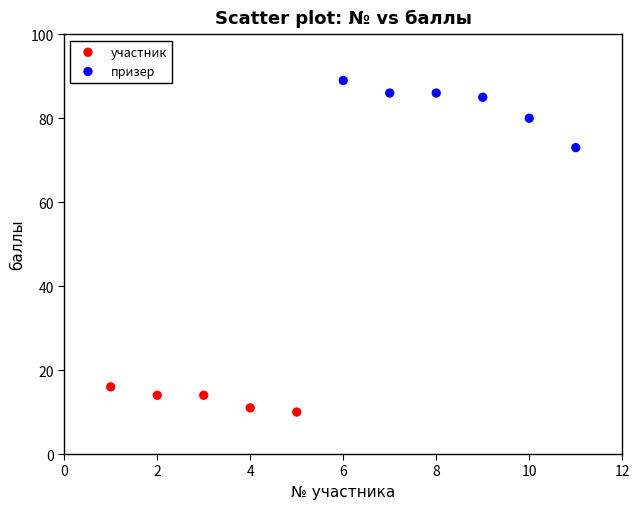

Which series has the largest Y range (max minus min)?

призер